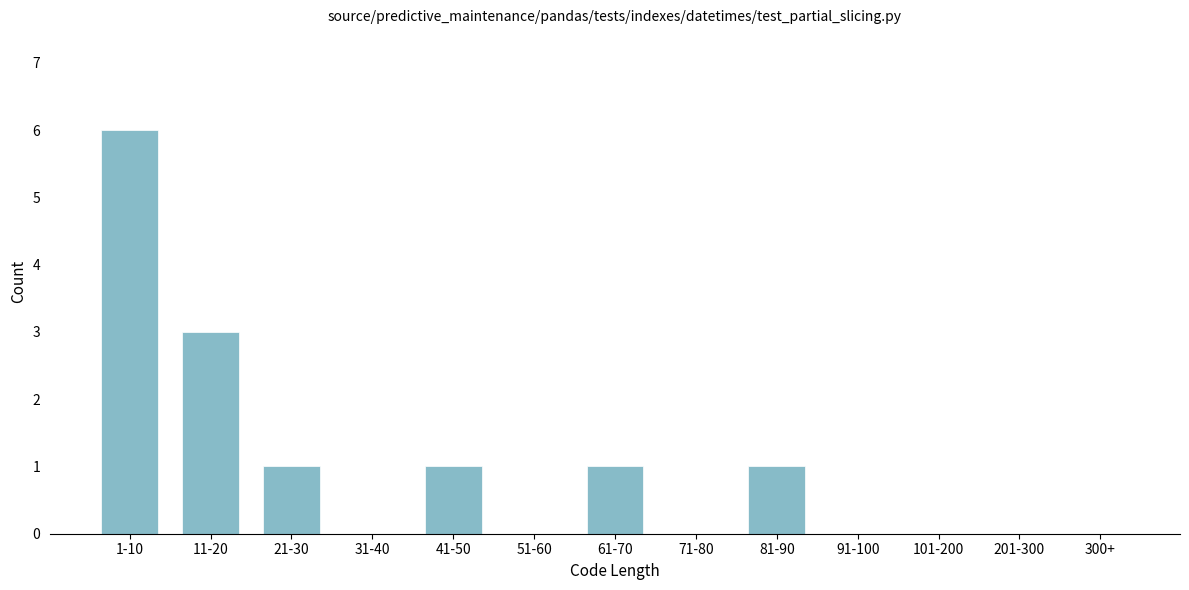

Reading left to right, extract all data points from this chart.

1-10=6	11-20=3	21-30=1	31-40=0	41-50=1	51-60=0	61-70=1	71-80=0	81-90=1	91-100=0	101-200=0	201-300=0	300+=0